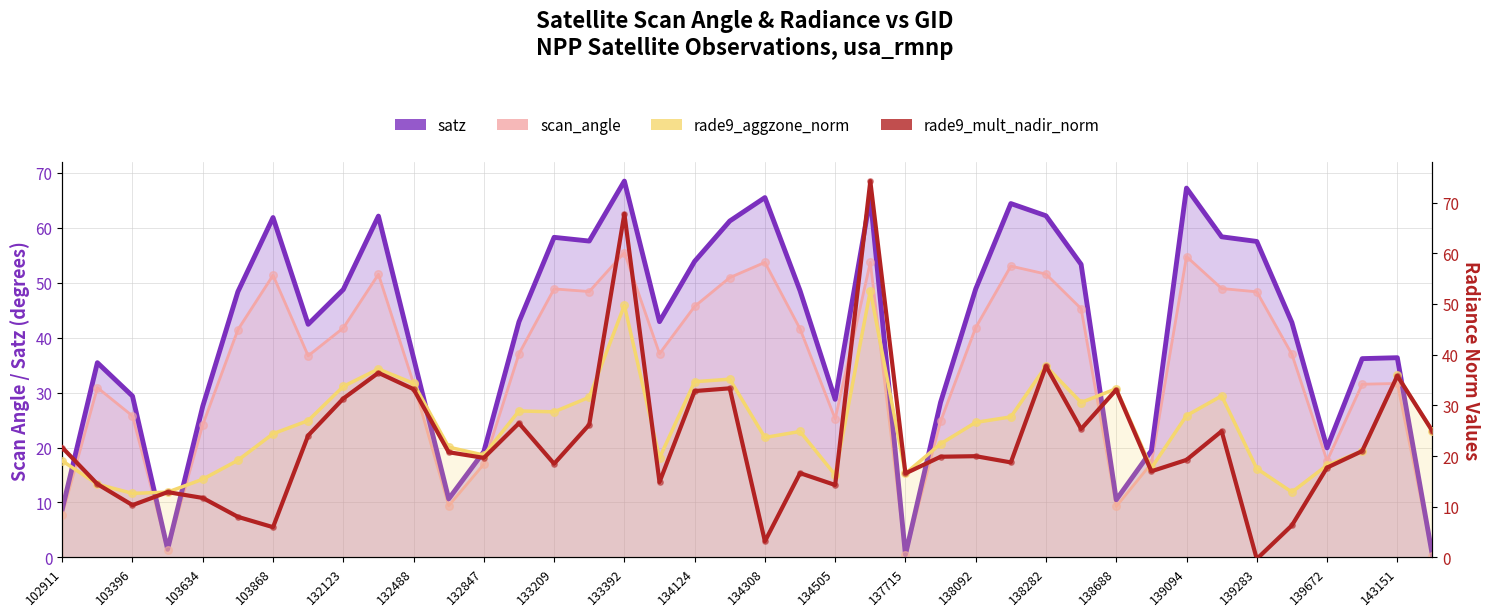

Is the value of scan_angle at 138688 greater than the value of rade9_mult_nadir_norm at 35?

Yes